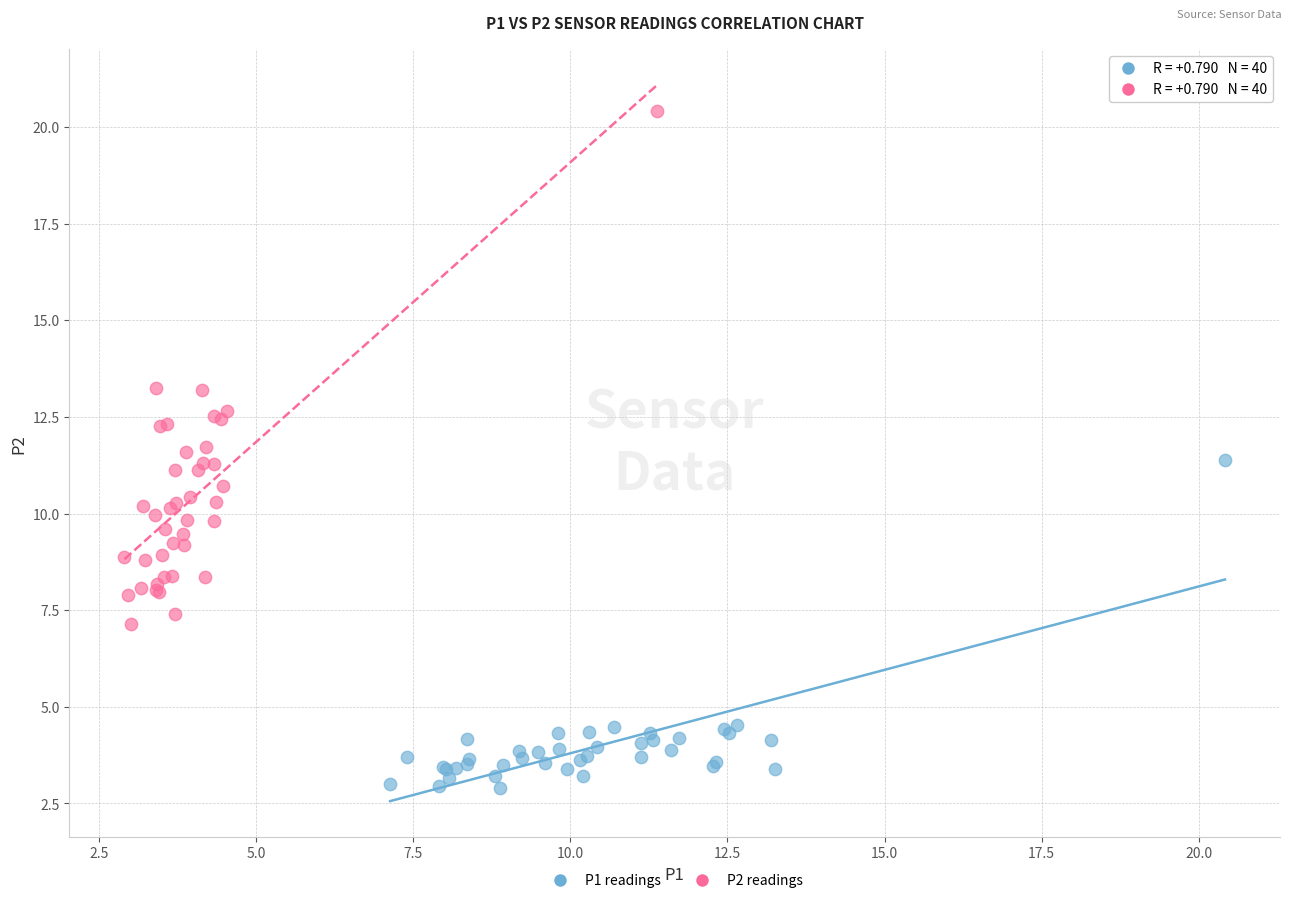

Which series contains the highest Y value?

P2 readings